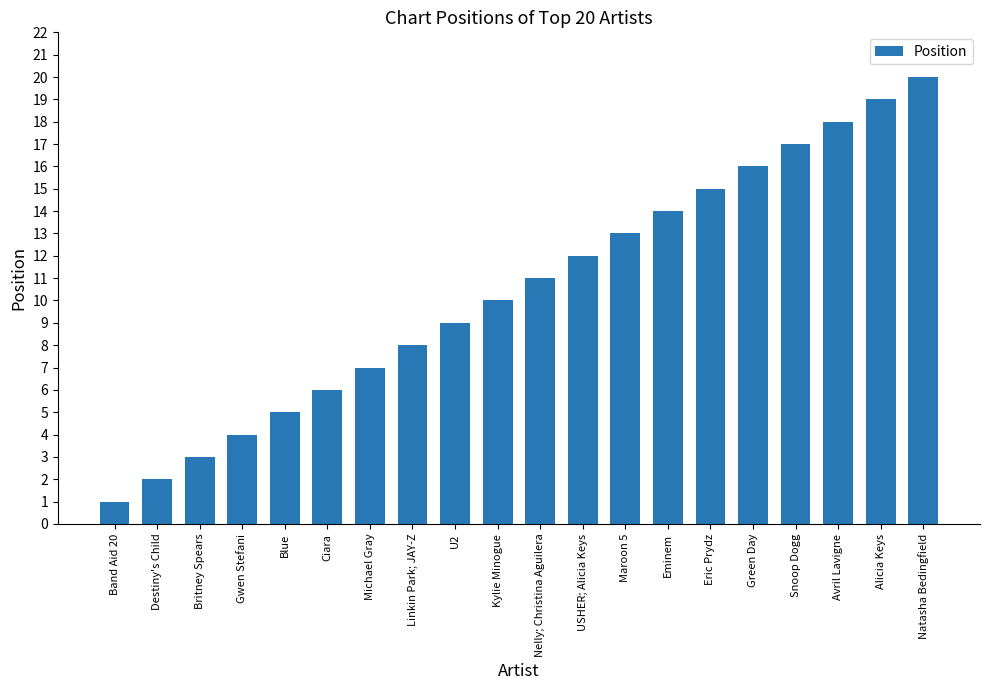

What is the approximate value at Band Aid 20?

1